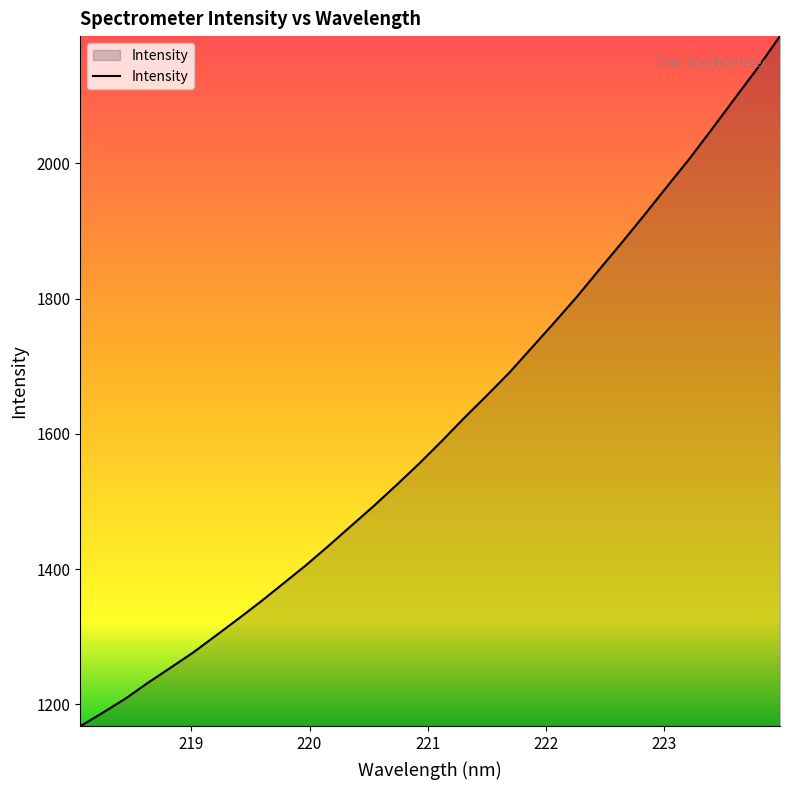

What is the smallest value displayed?

1167.8